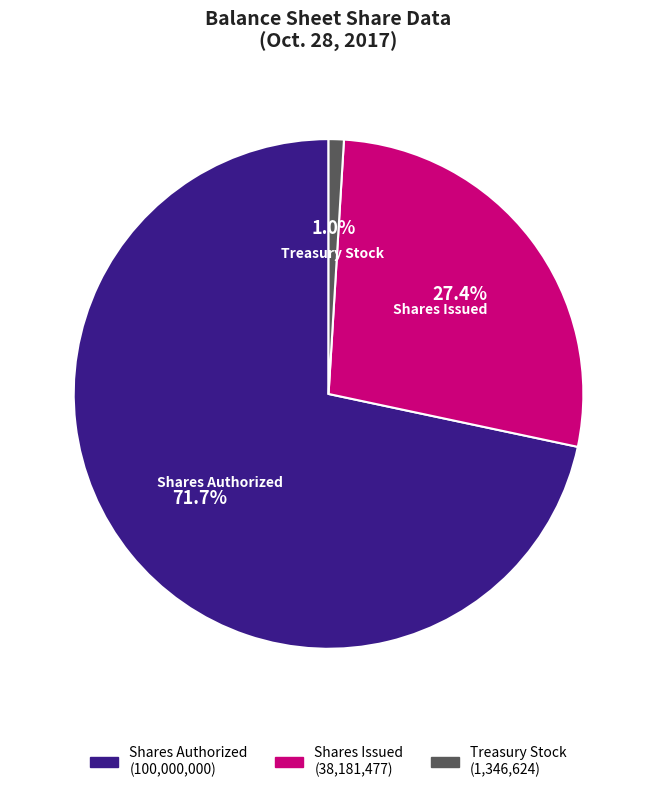

Is there a majority slice in this chart?

Yes